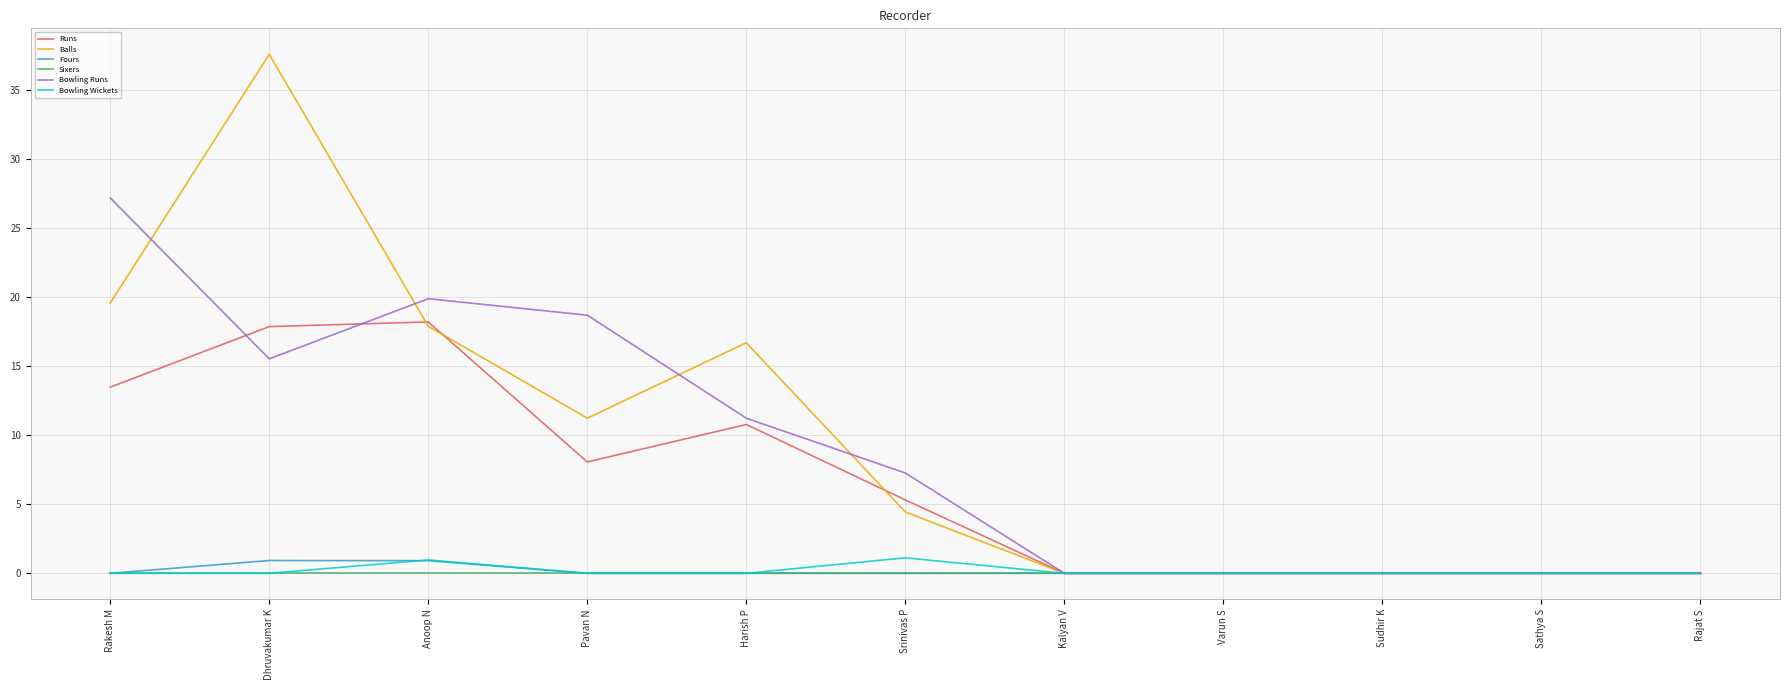

True or false: Bowling Runs has a value of 7.3 at Srinivas P.

True